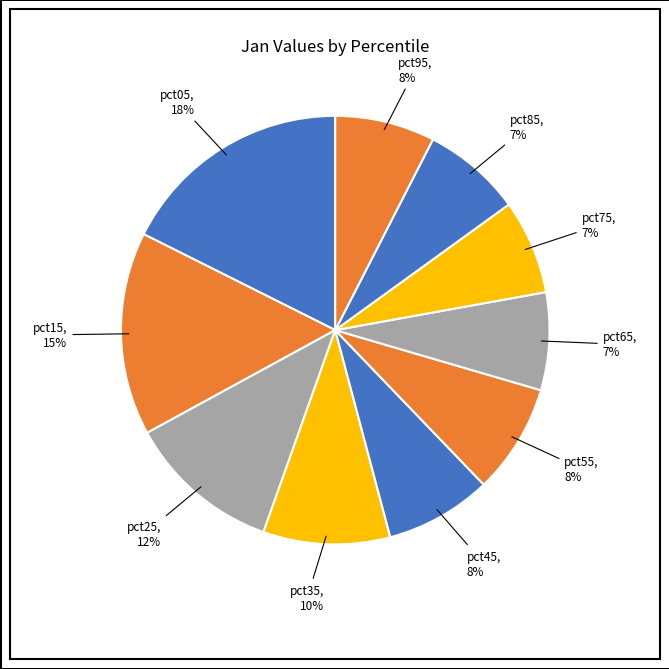

How many segments does this pie chart have?

10